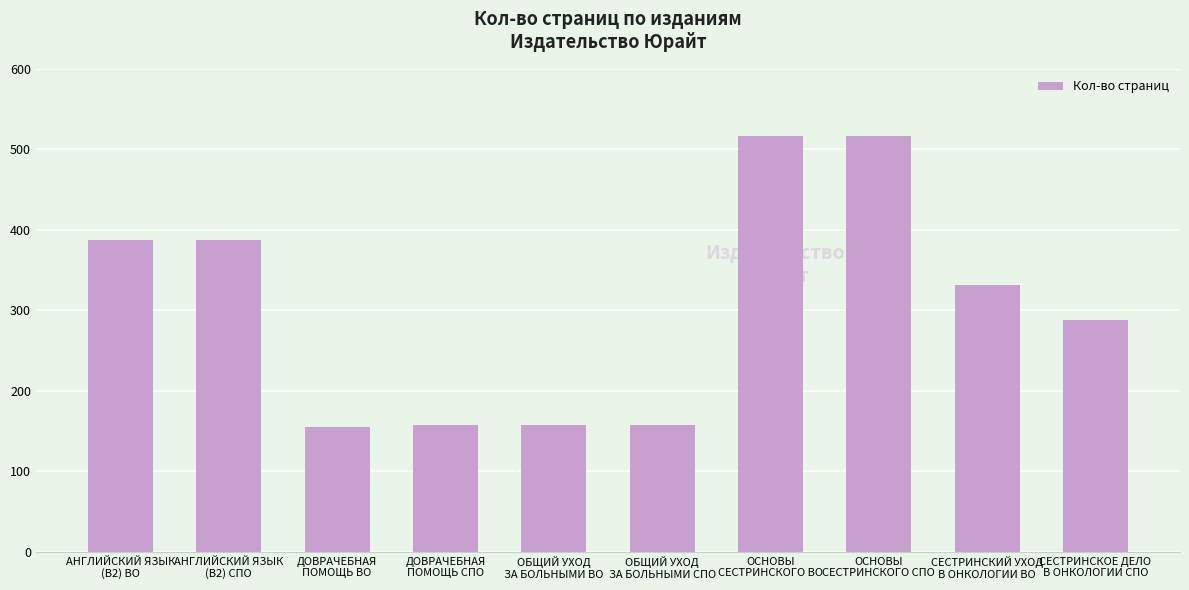

Between ОСНОВЫ
СЕСТРИНСКОГО СПО and ОБЩИЙ УХОД
ЗА БОЛЬНЫМИ ВО, which is larger?

ОСНОВЫ
СЕСТРИНСКОГО СПО